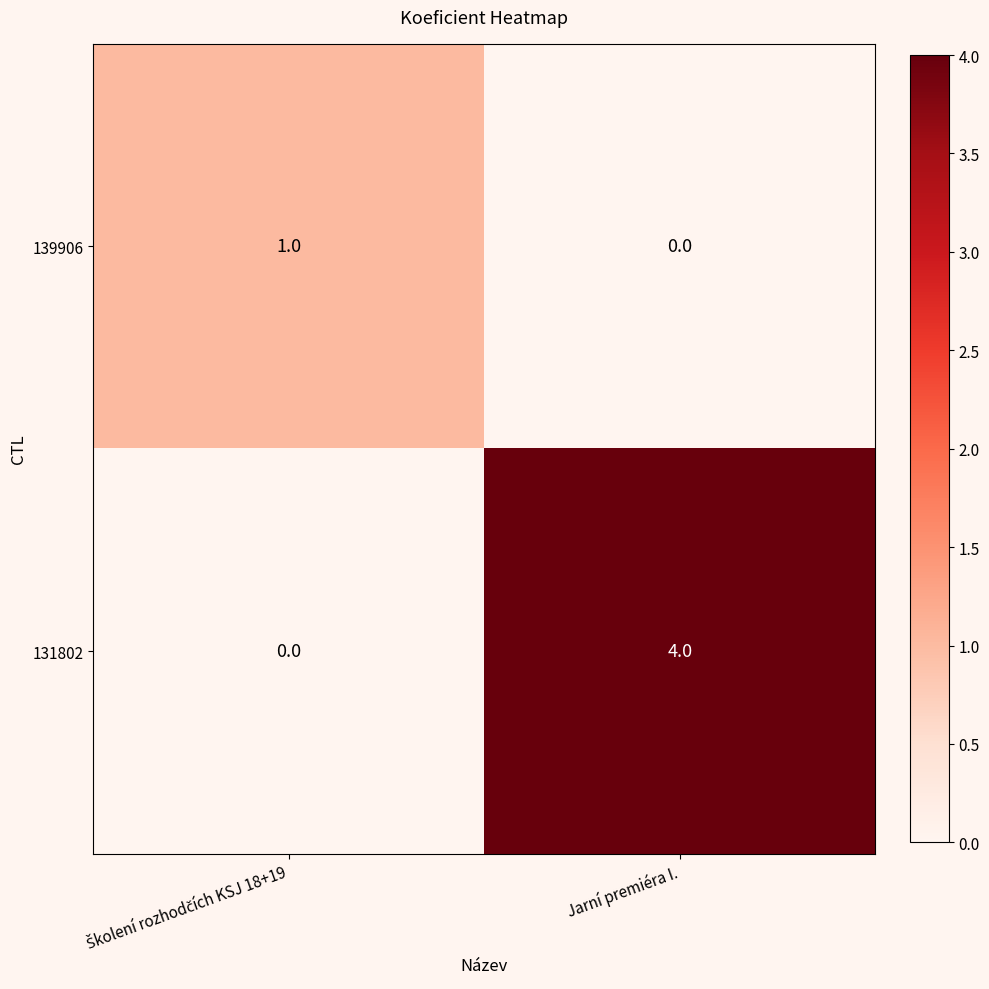

Count the number of categories in the chart.

2